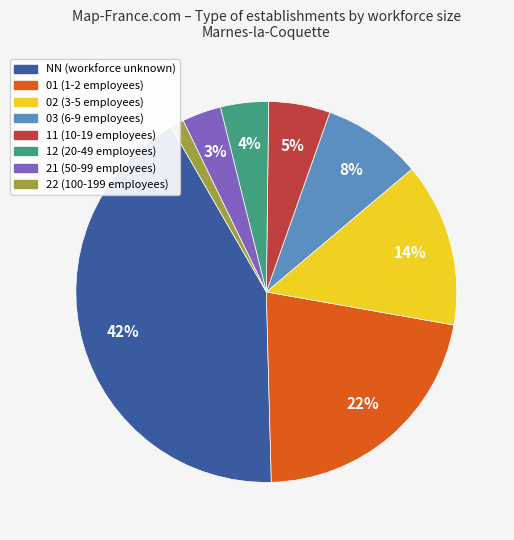

Do 02 and 22 together represent more than half of the pie?

No